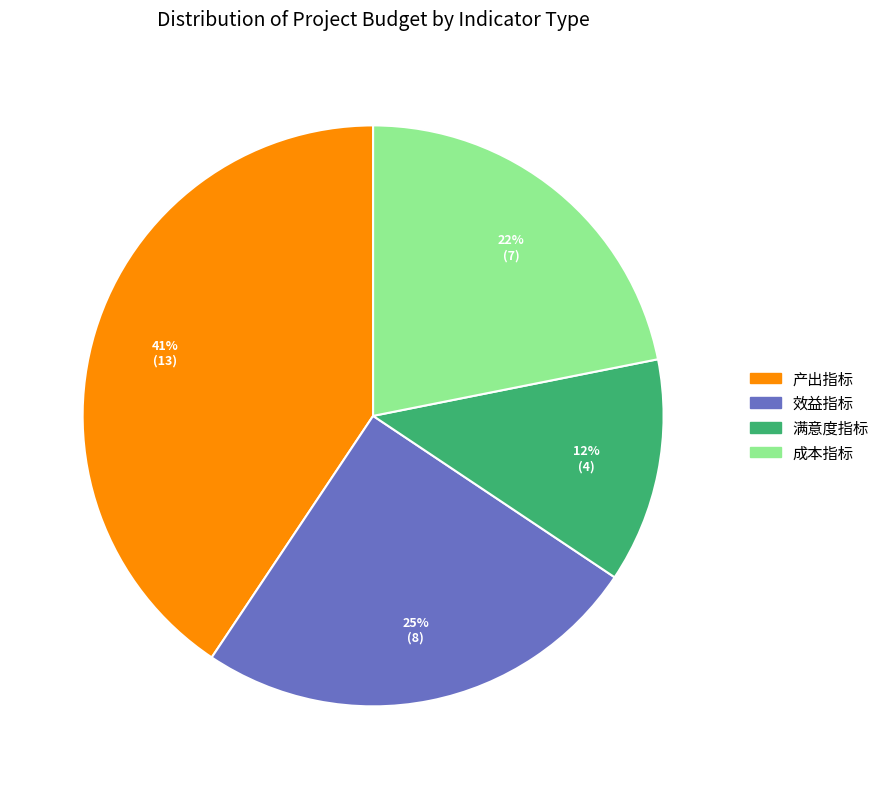

To the nearest percent, what portion does 产出指标 represent?

41%